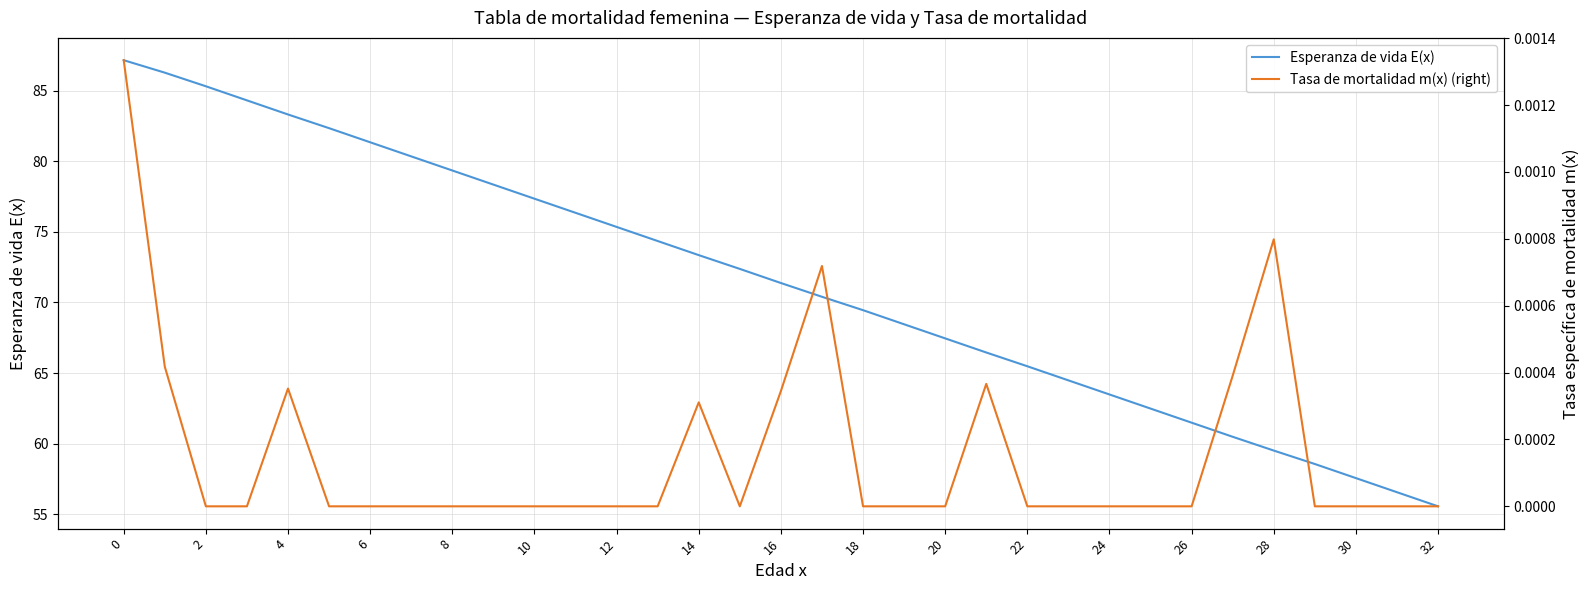

Which series has the largest total across all categories?

Esperanza de vida E(x)